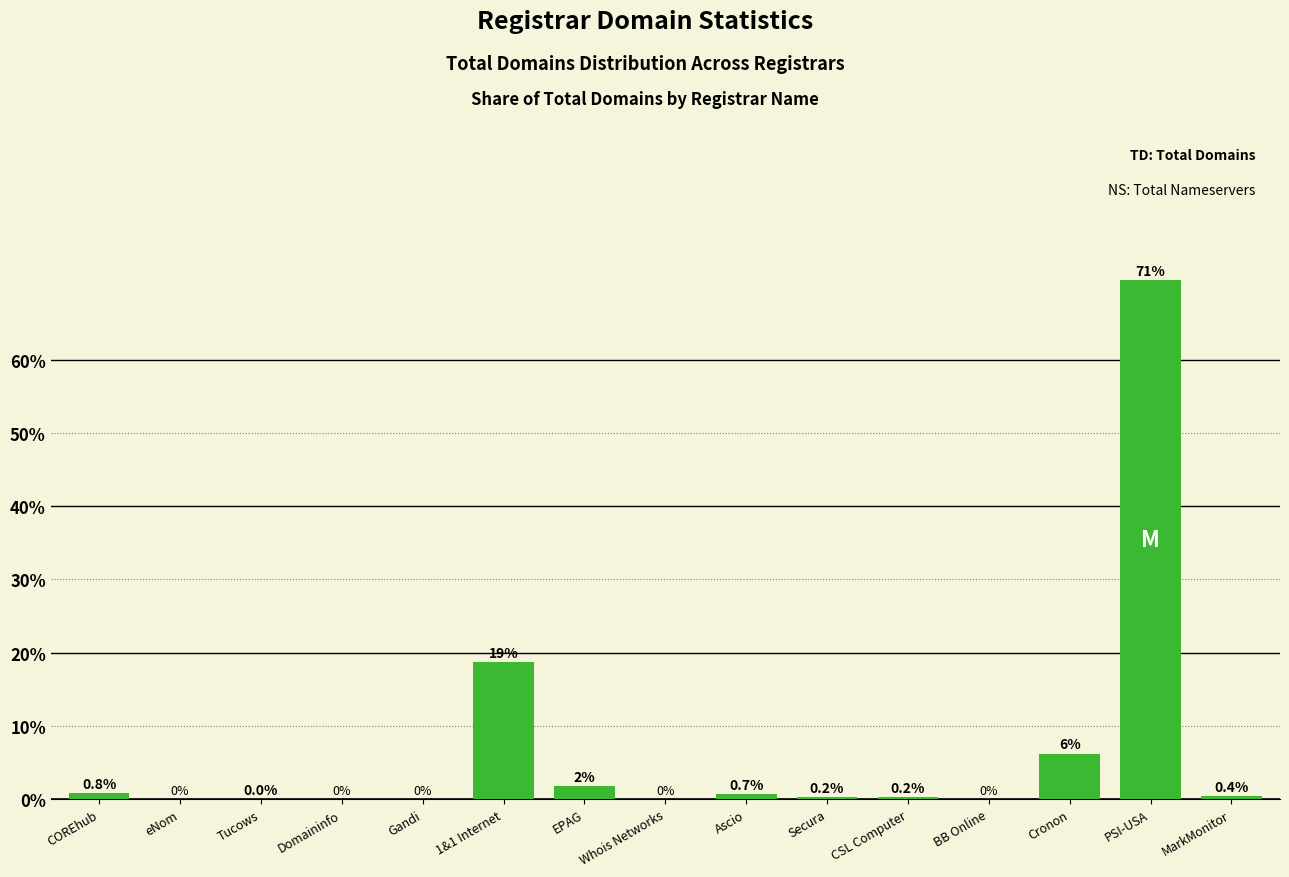

At which category does the chart reach its peak across all series?

PSI-USA